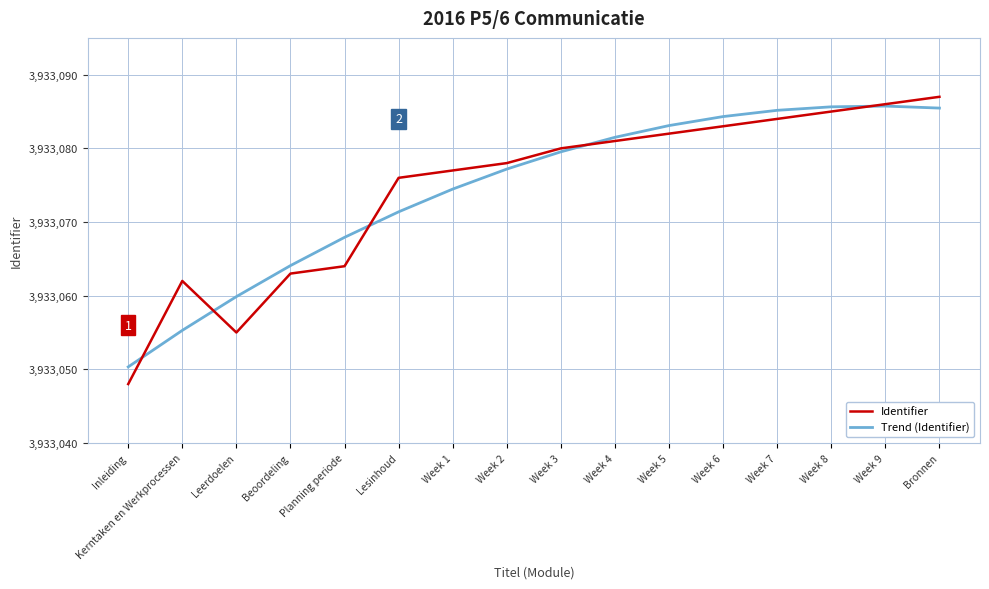

Where do Trend (Identifier) and Identifier first cross each other?

Inleiding and Kerntaken en Werkprocessen